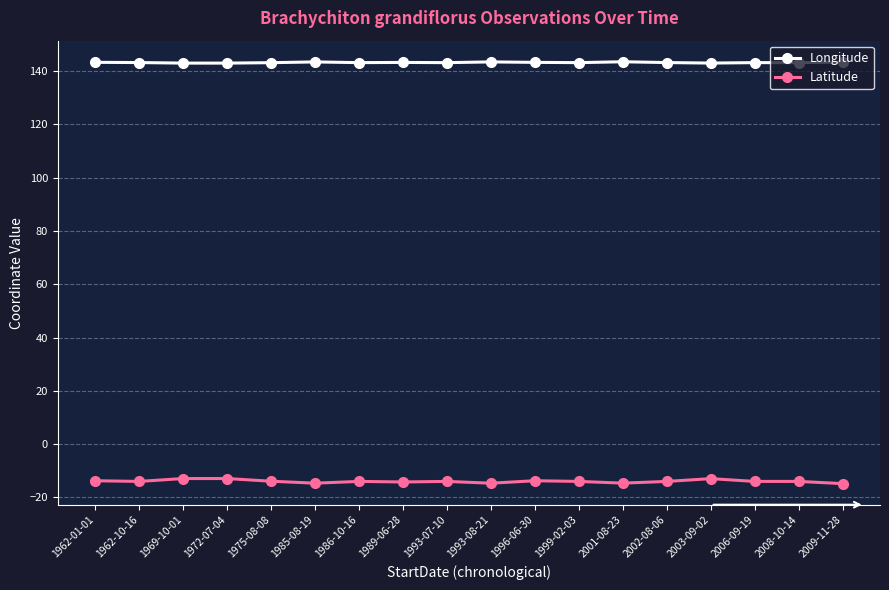

True or false: Longitude and Latitude intersect in this chart.

False